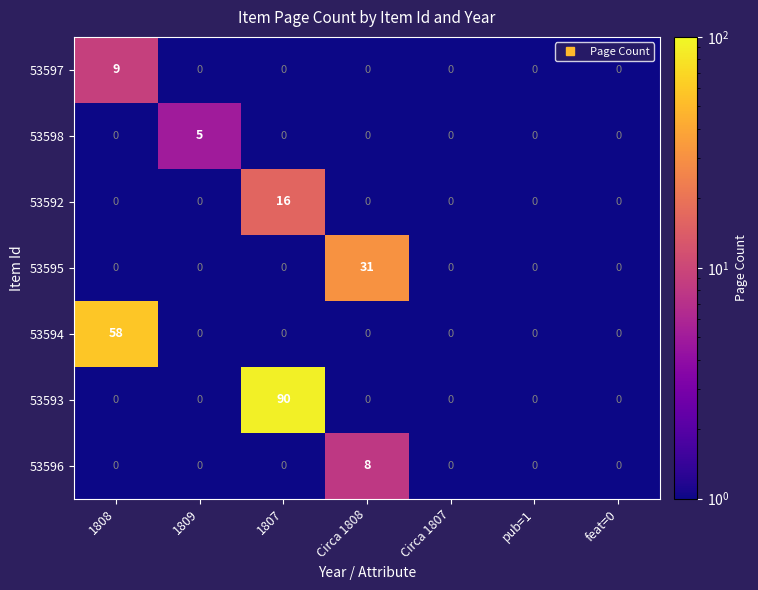

Count the 53598 values in the range 0 to 1.

6